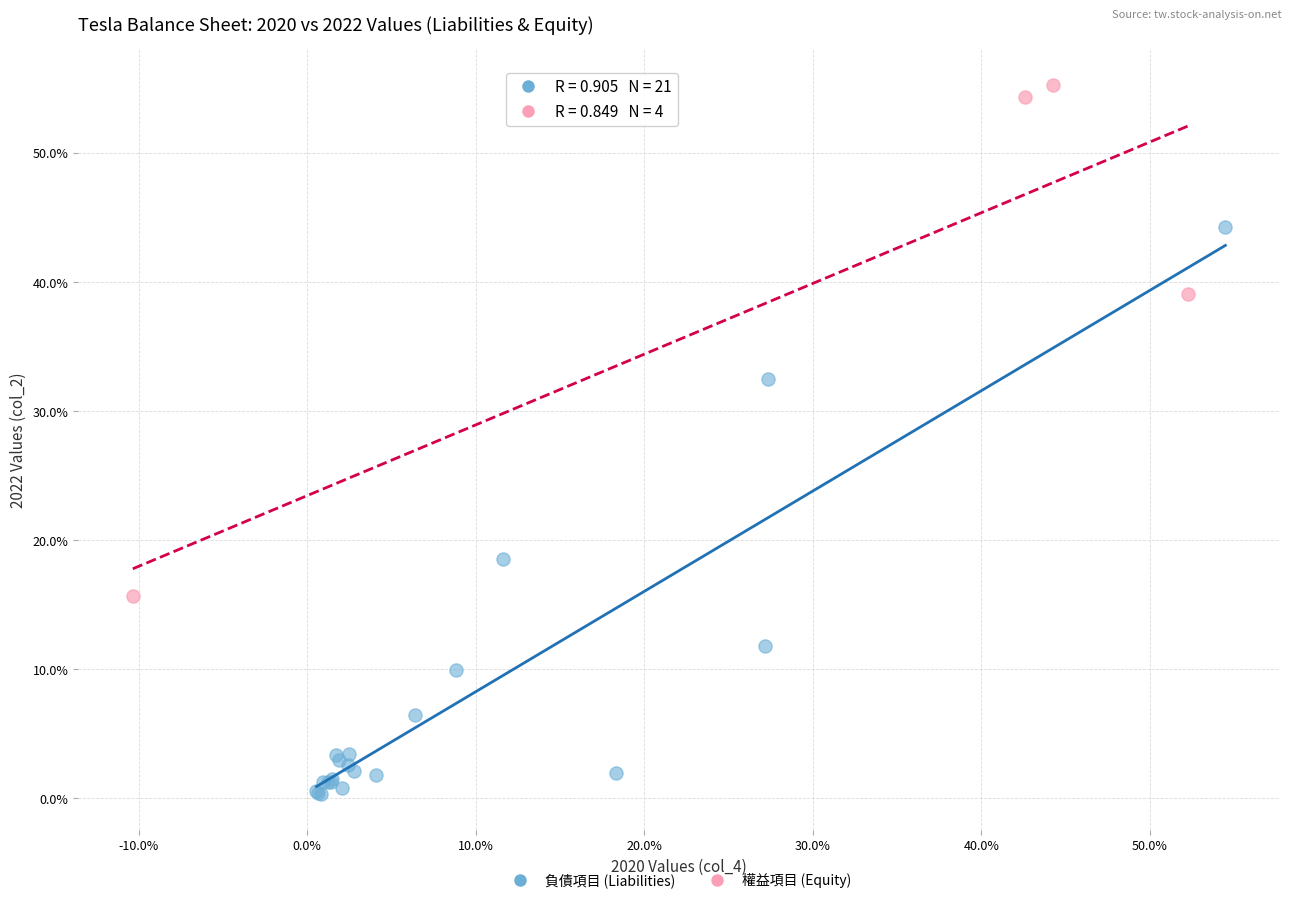

Which series reaches the minimum Y coordinate?

負債項目 (Liabilities)